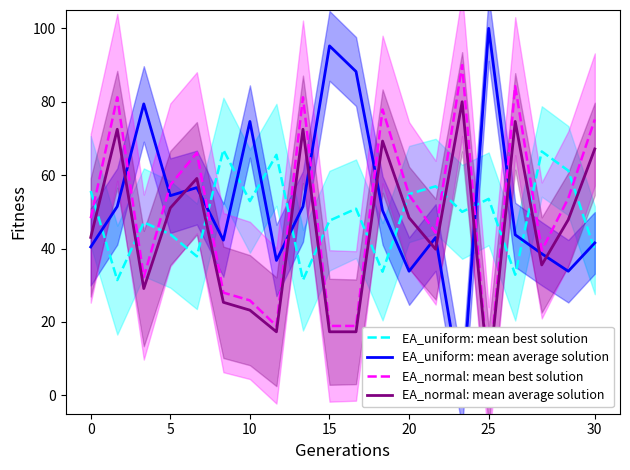

Is it true that EA_uniform: mean best solution equals 76.6 at 10?

False